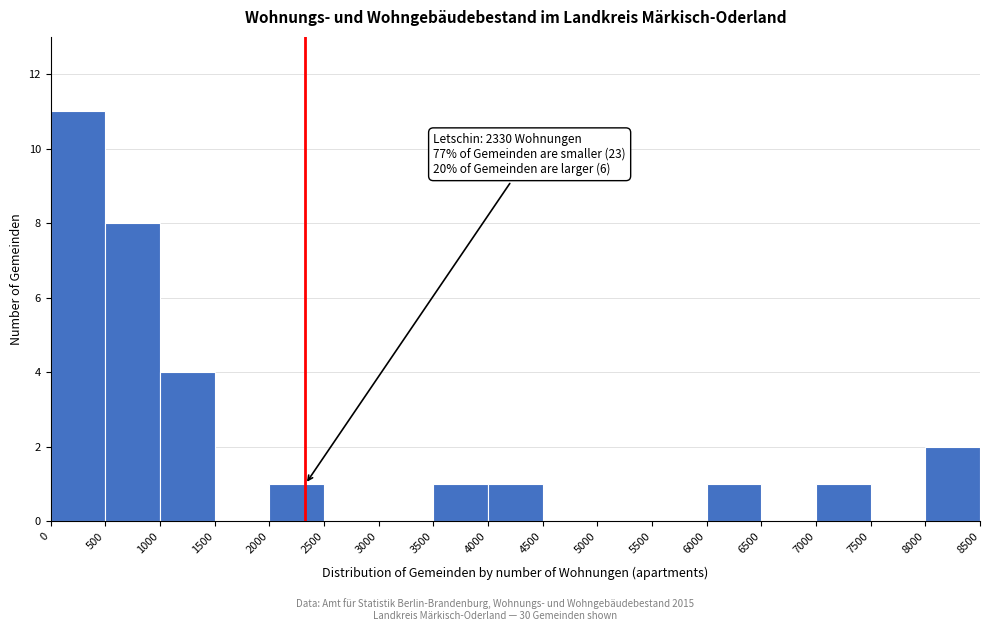

Which range on the x-axis has the tallest bar?

0 to 500